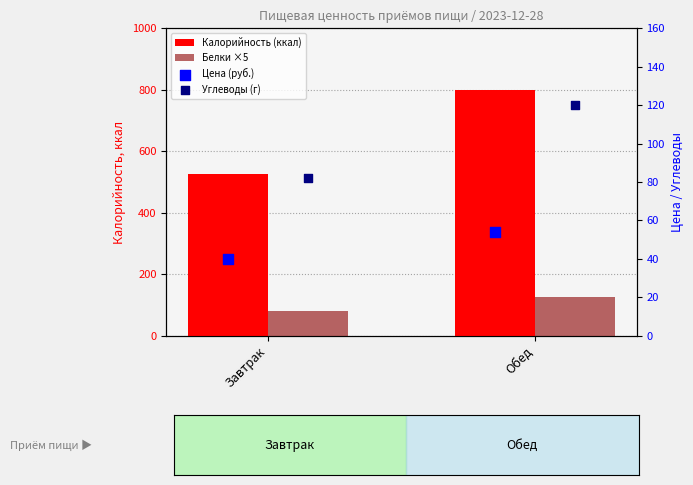

Which series reaches the minimum Y coordinate?

Цена (руб.)